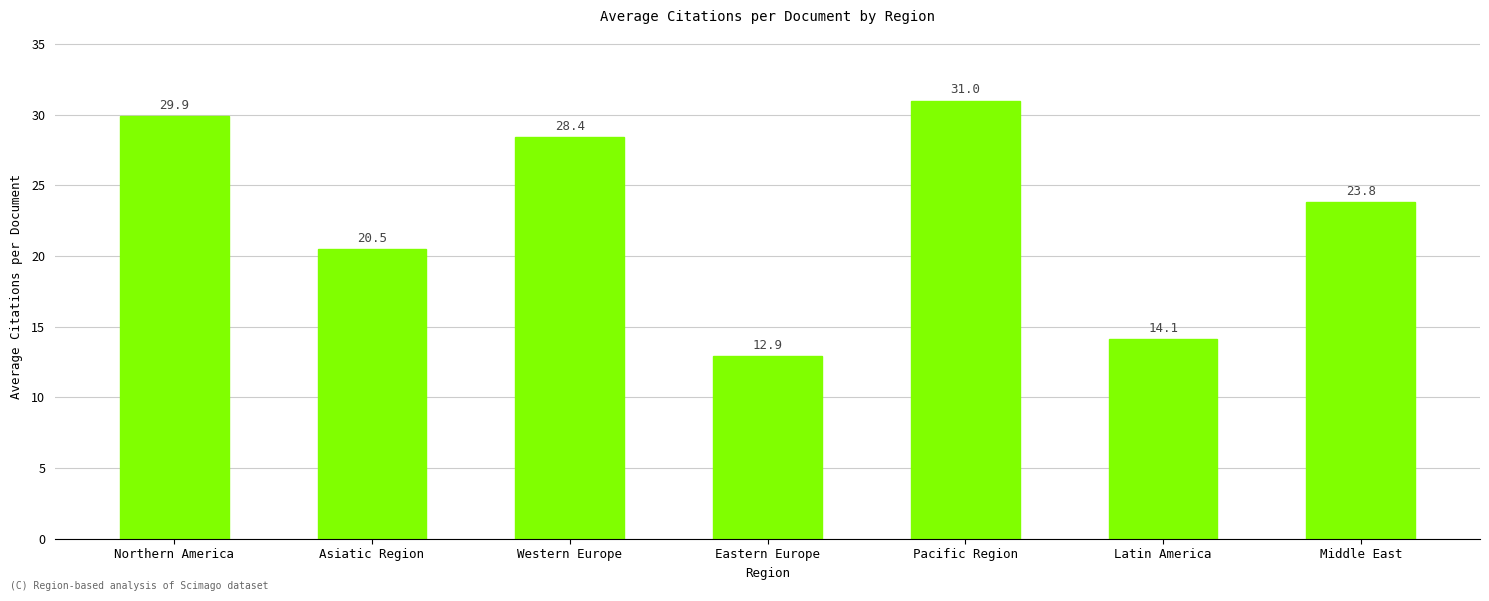

Rank the categories by value from lowest to highest.

Eastern Europe, Latin America, Asiatic Region, Middle East, Western Europe, Northern America, Pacific Region